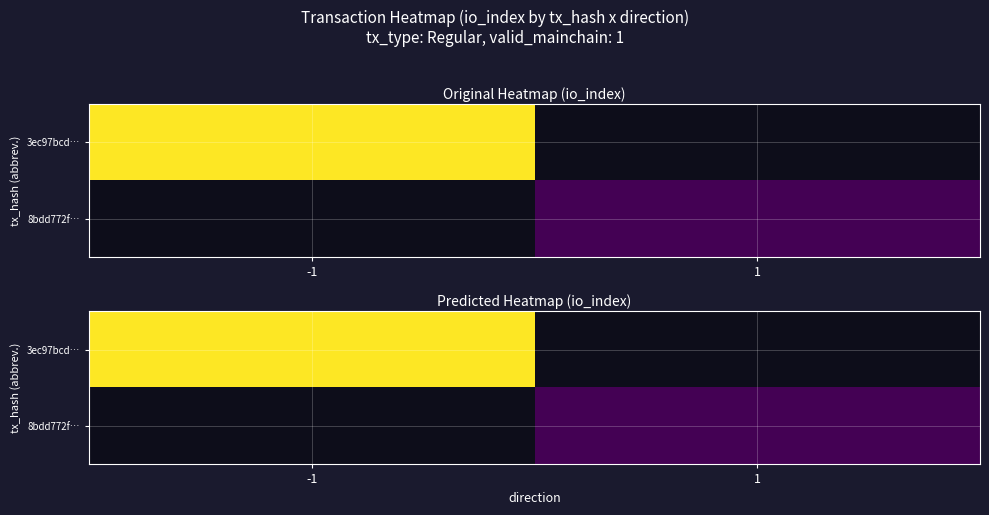

What is the greatest value displayed?

29.7